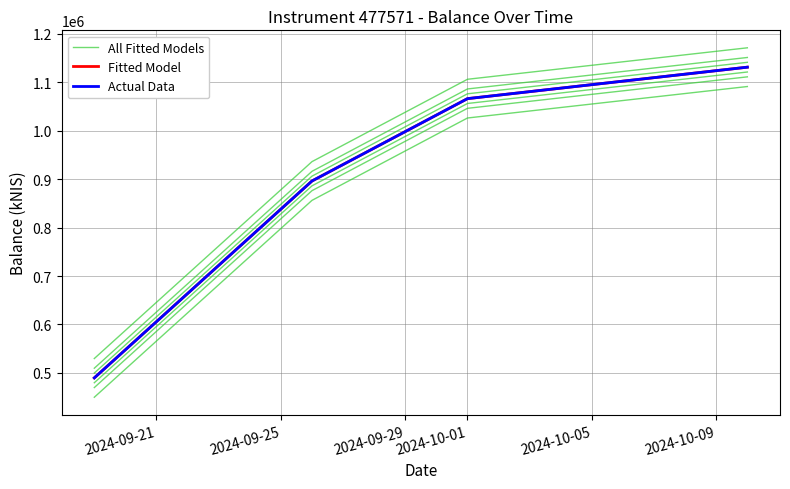

What is the maximum value for All Fitted Models?

1091439.4